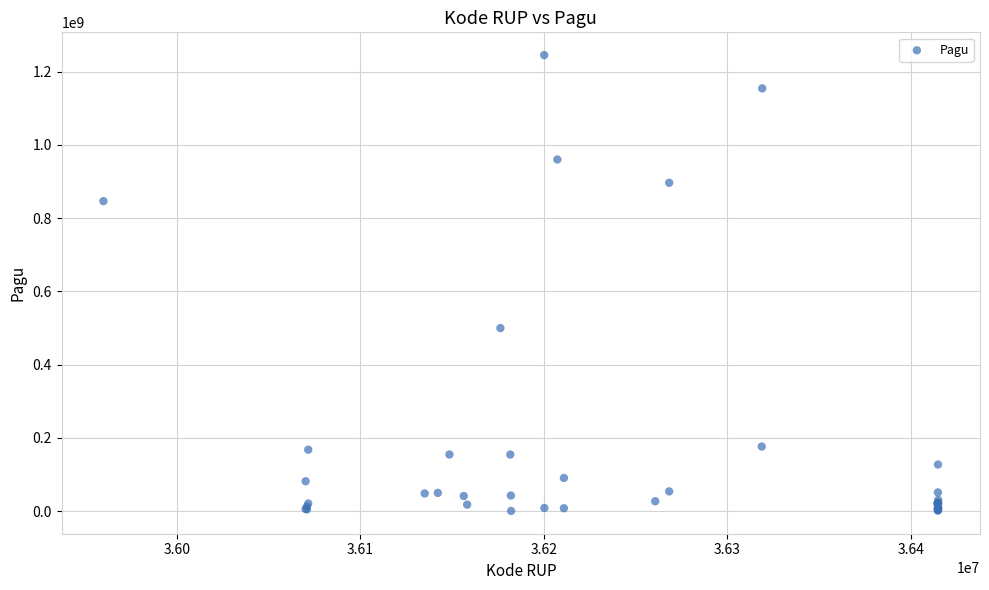

What Y value in the scatter plot is closest to 622840000?

499932000